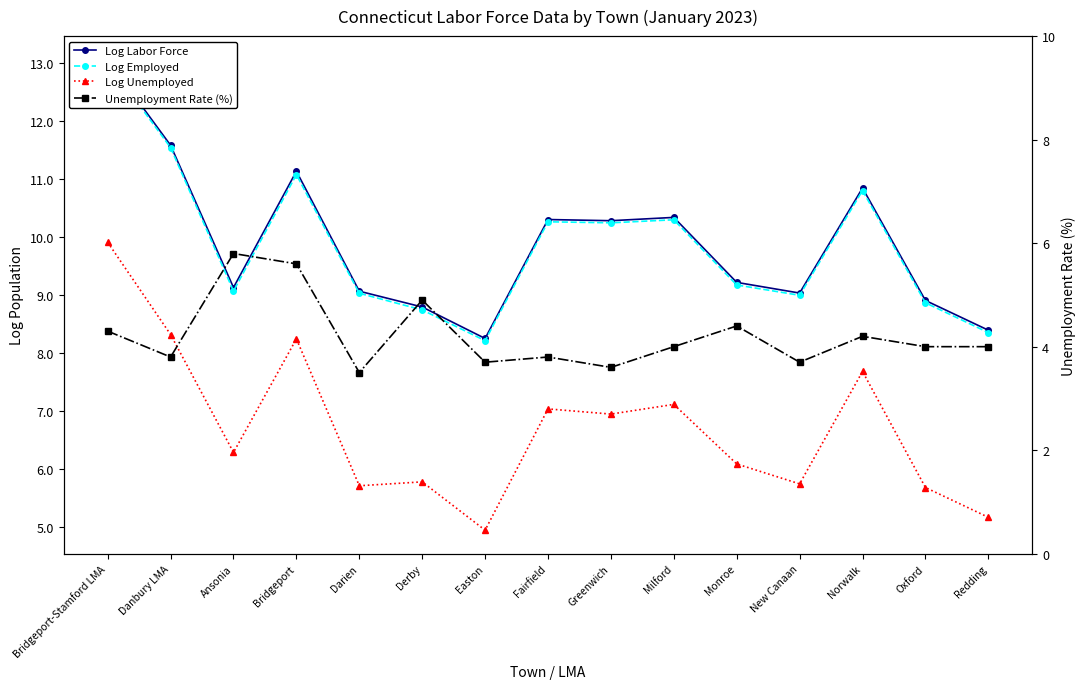

How many lines are shown in the chart?

4